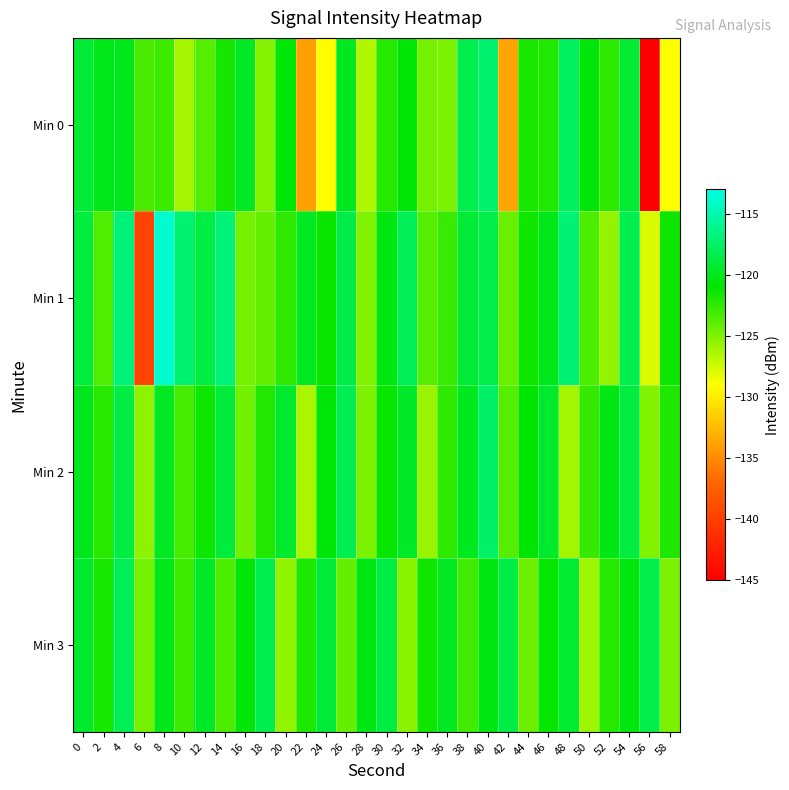

What is the difference between the highest and lowest values at 58?

7.4